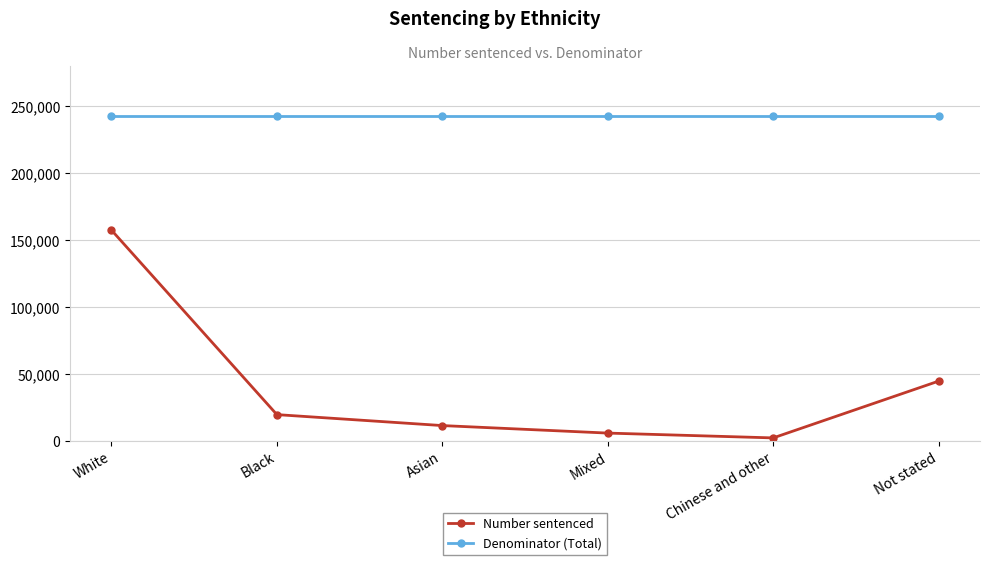

How many data points does each series have?

6